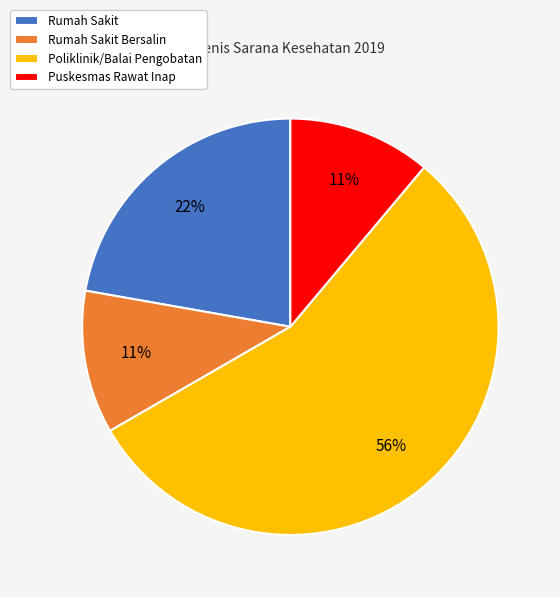

What percentage is the Poliklinik/Balai Pengobatan slice, to the nearest percent?

56%